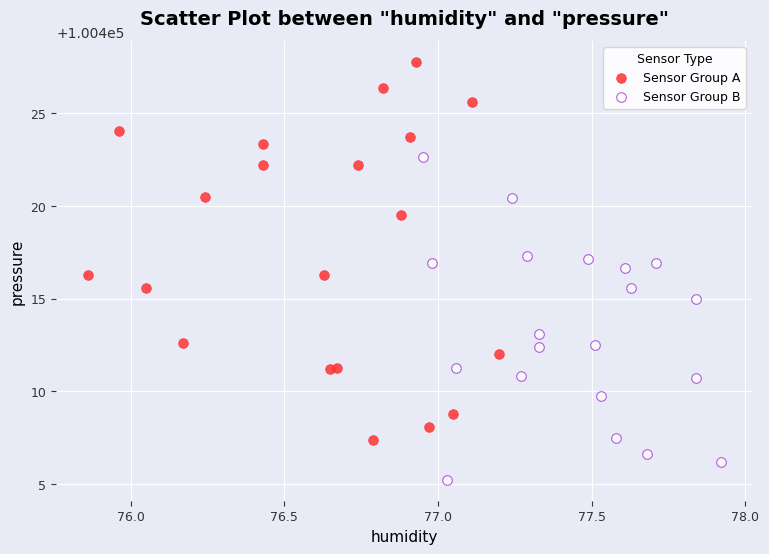

Which series reaches the minimum Y coordinate?

Sensor Group B